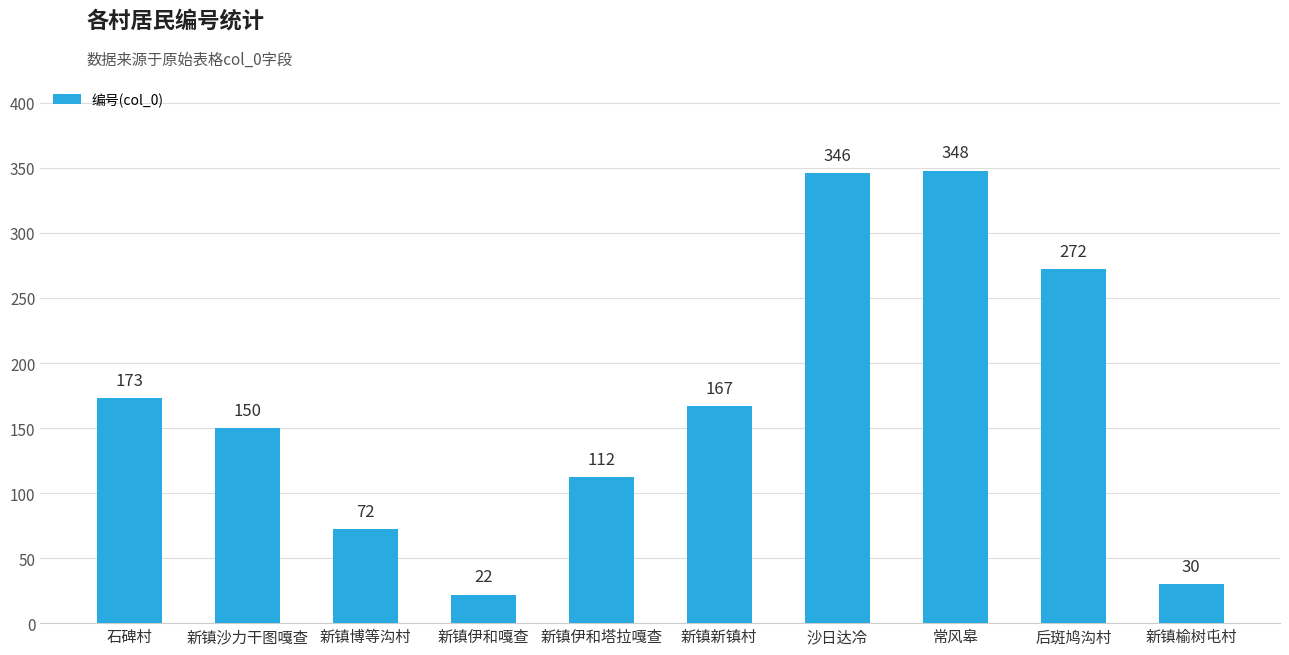

Rank the categories by value from highest to lowest.

常风皋, 沙日达冷, 后斑鸠沟村, 石碑村, 新镇新镇村, 新镇沙力干图嘎查, 新镇伊和塔拉嘎查, 新镇博等沟村, 新镇榆树屯村, 新镇伊和嘎查